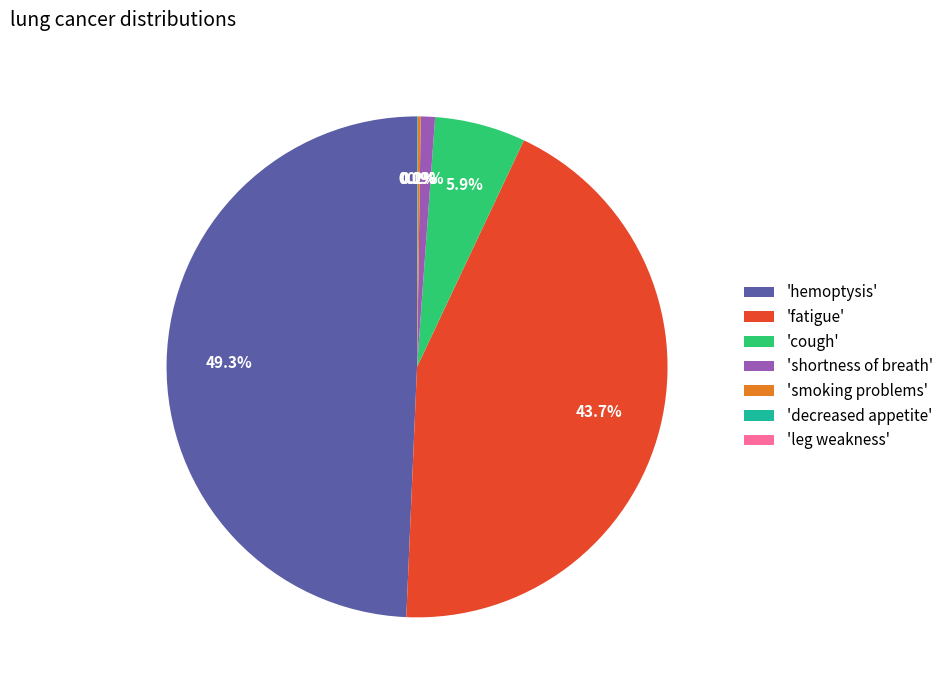

To the nearest percent, what is the average slice percentage?

14%